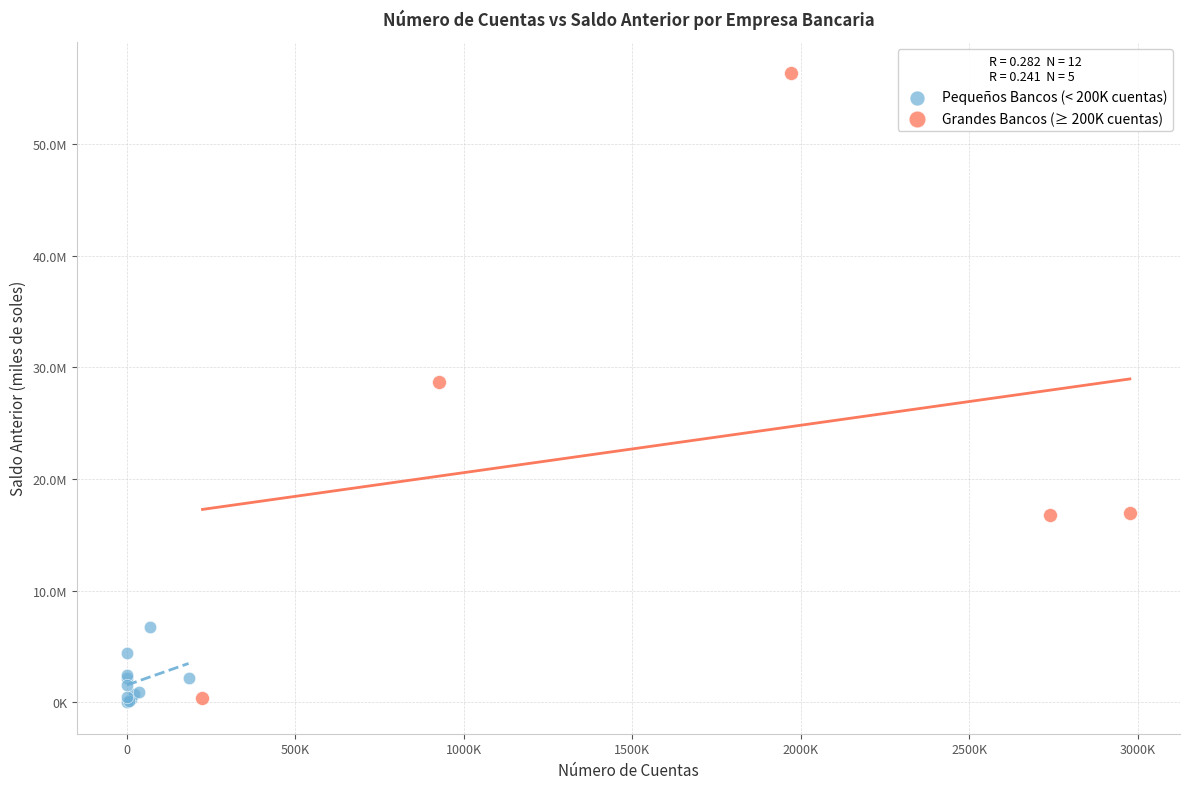

Which series contains the highest Y value?

Grandes Bancos (≥ 200K cuentas)